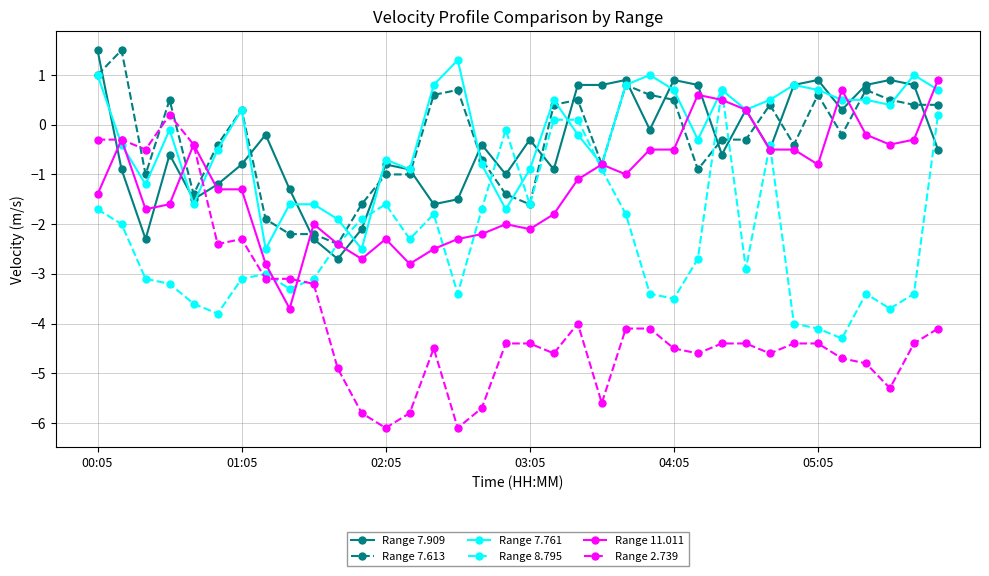

True or false: Range 7.613 has more than 1 points higher than both neighbors.

True